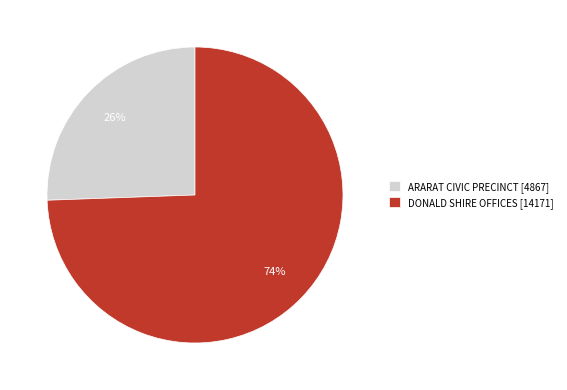

Does any single category account for the majority?

Yes